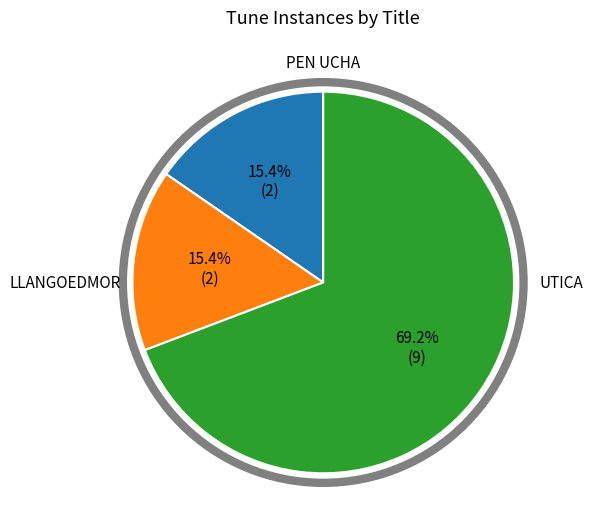

Is there a majority slice in this chart?

Yes